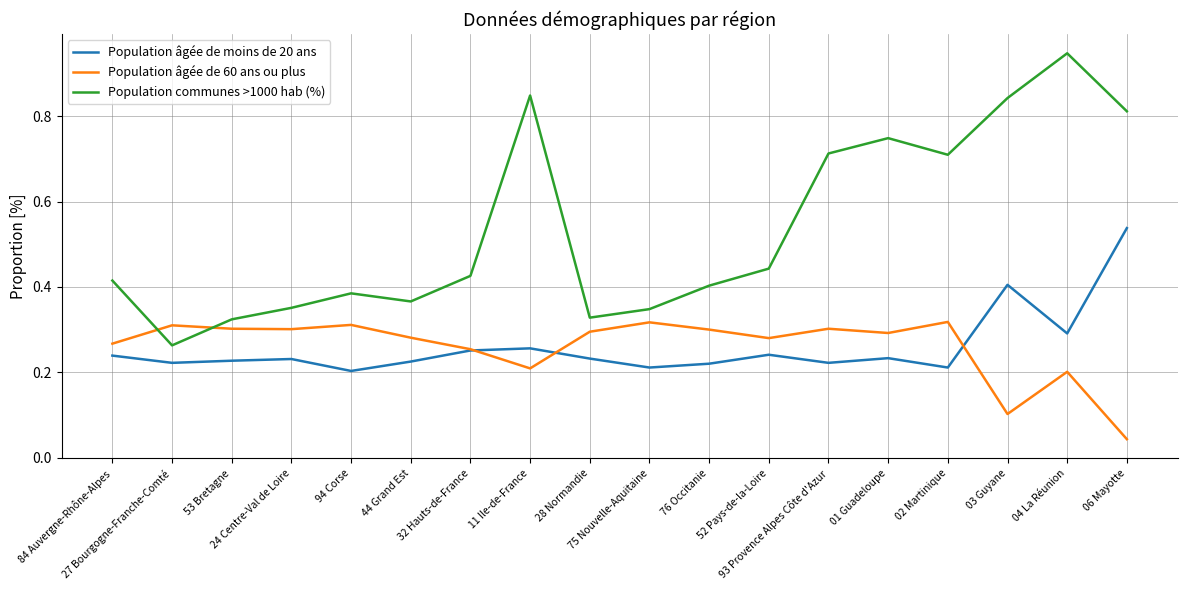

Which series has the widest spread of values?

Population communes >1000 hab (%)